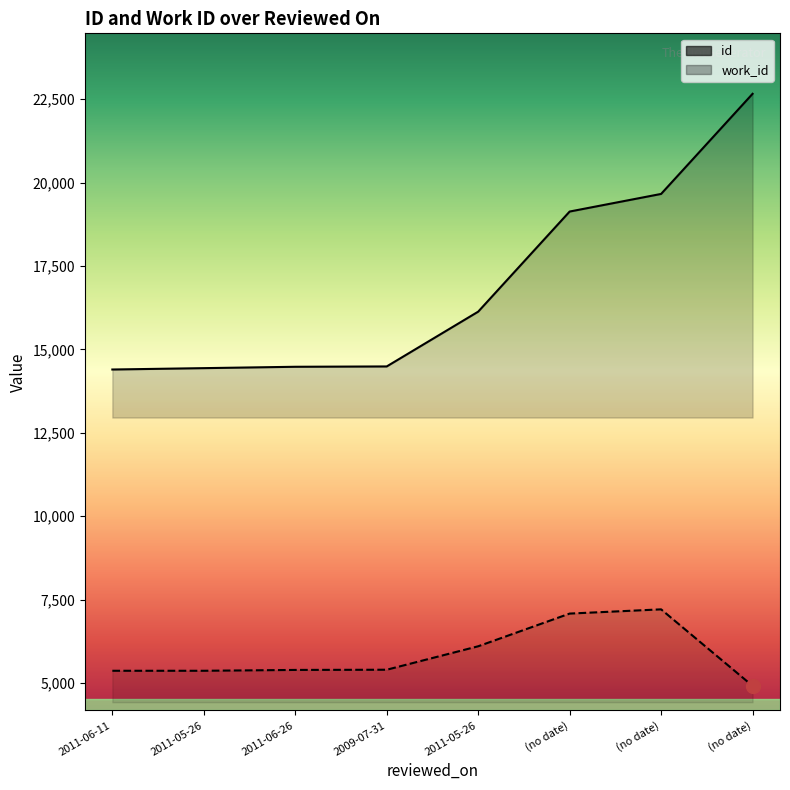

True or false: work_id and id intersect in this chart.

False